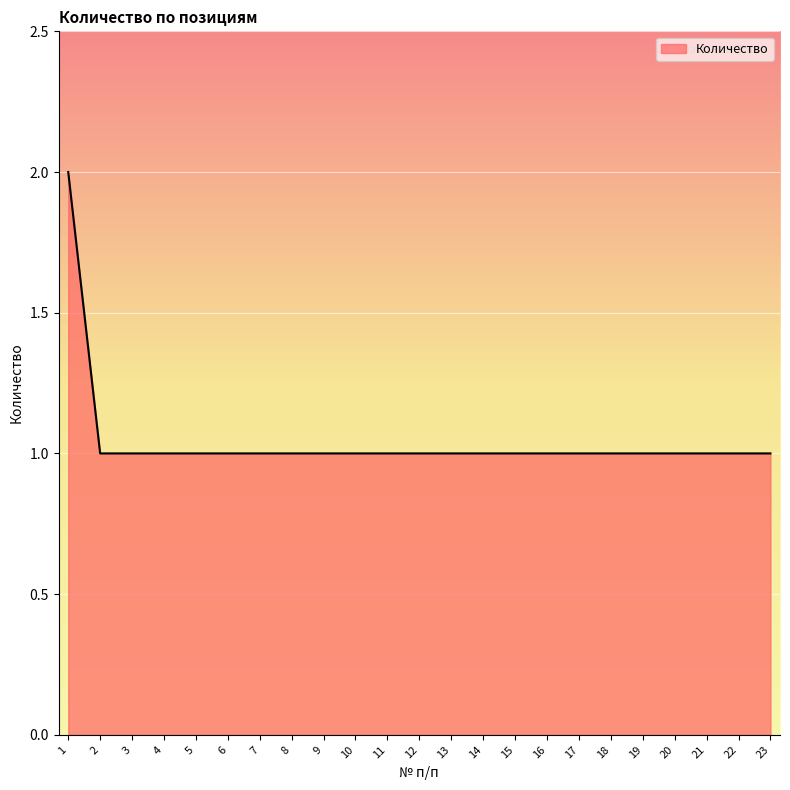

Count the number of categories in the chart.

23